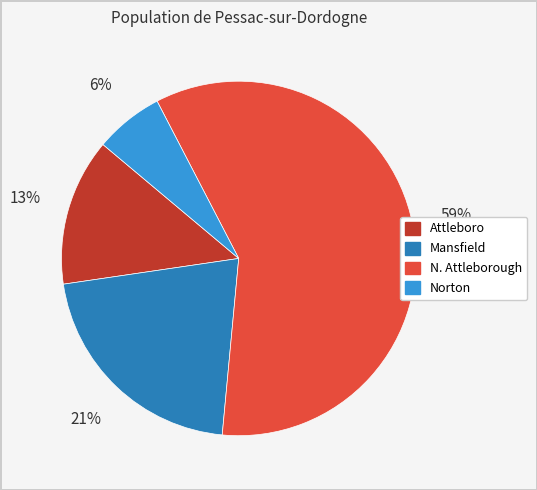

What is the smallest slice in the pie chart?

Norton